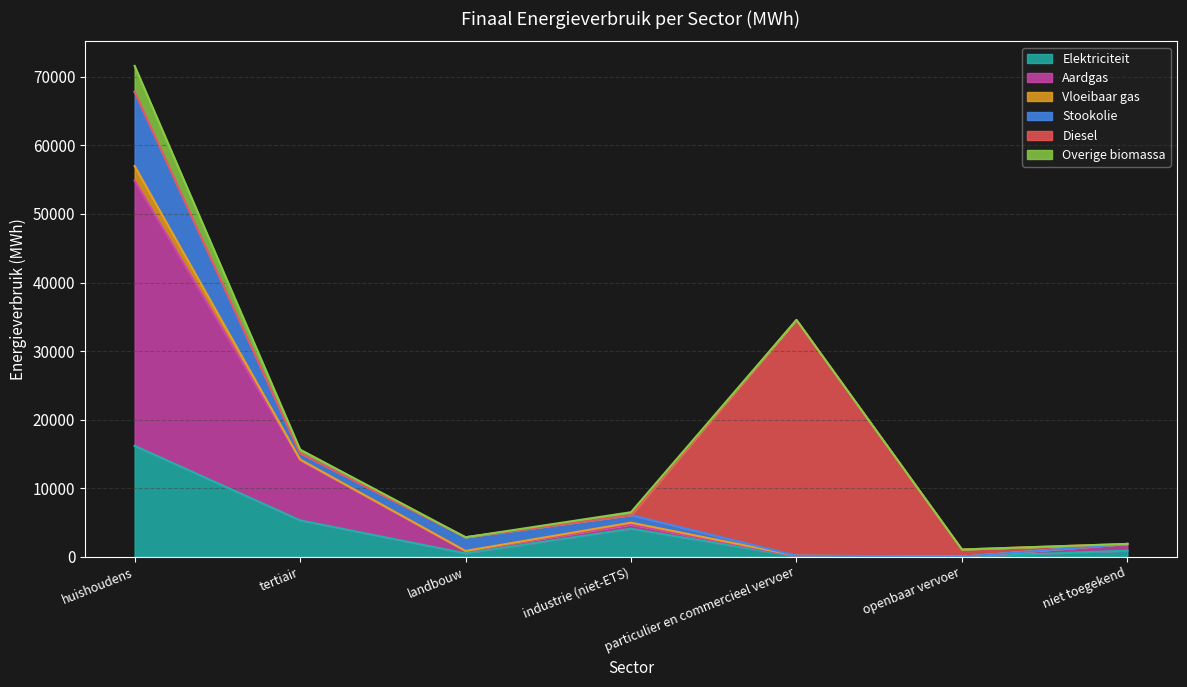

True or false: Overige biomassa has a value of 3782.9 at huishoudens.

True